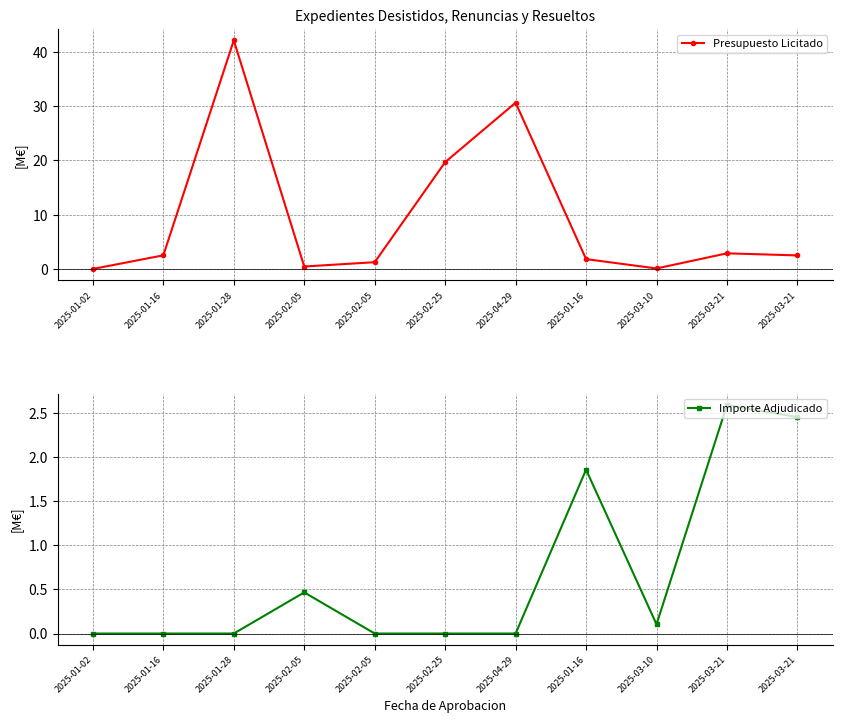

What are all the series names shown in the legend?

Presupuesto Licitado, Importe Adjudicado